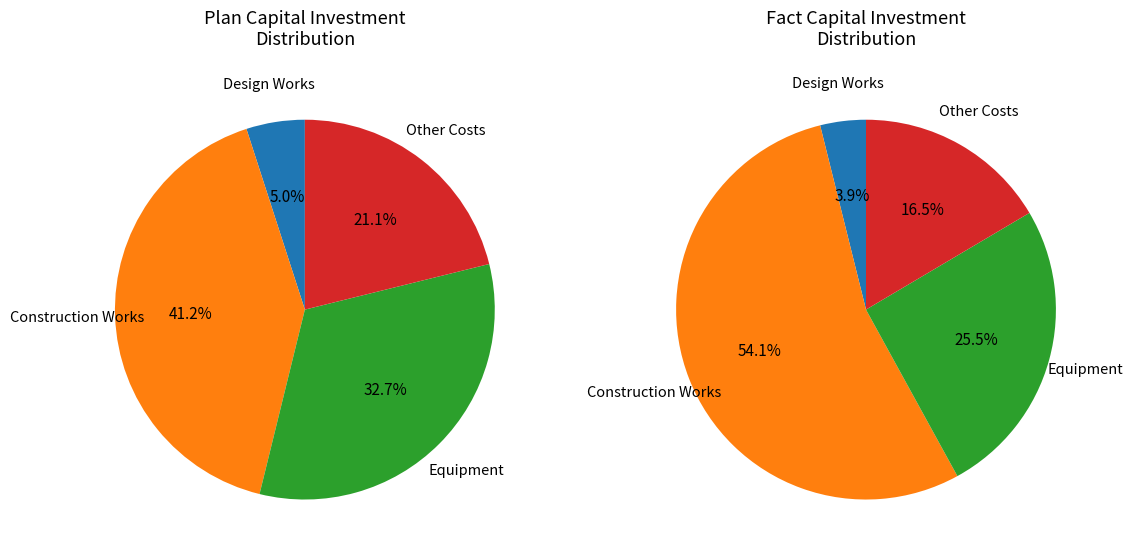

To the nearest percent, what portion does оборудование represent?

33%